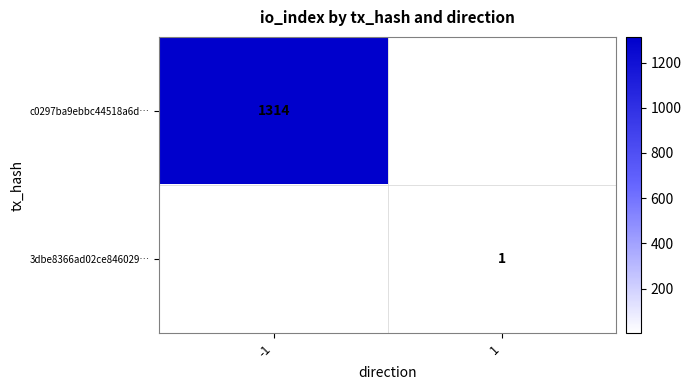

How many series are shown in this chart?

2